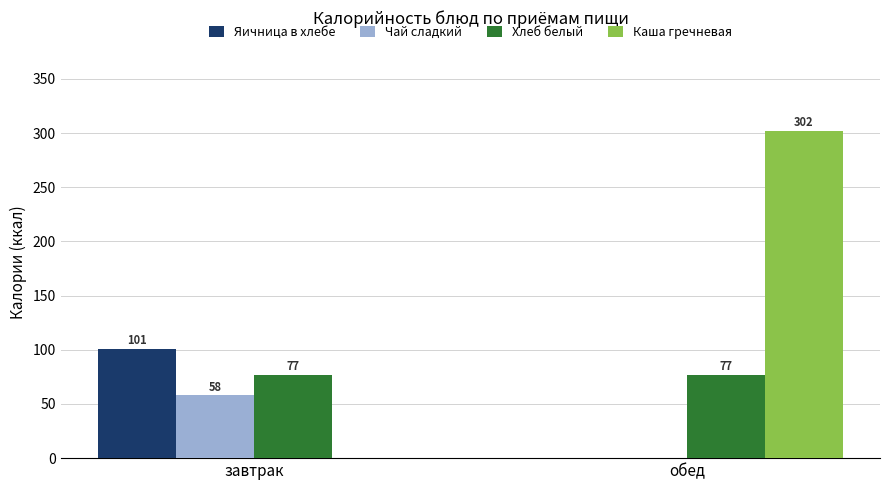

At which category does the chart reach its peak across all series?

обед